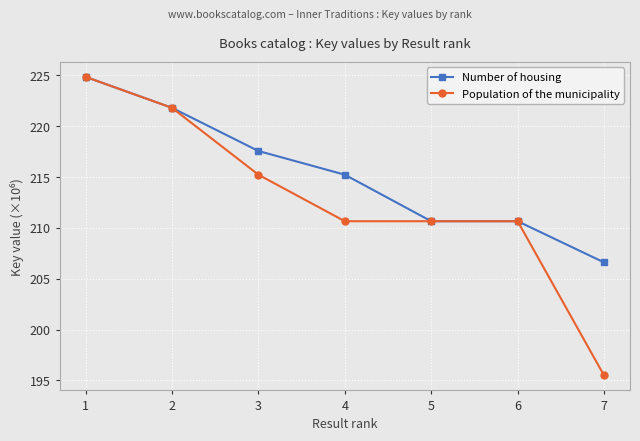

What is the sum of all Number of housing values?

1507.4